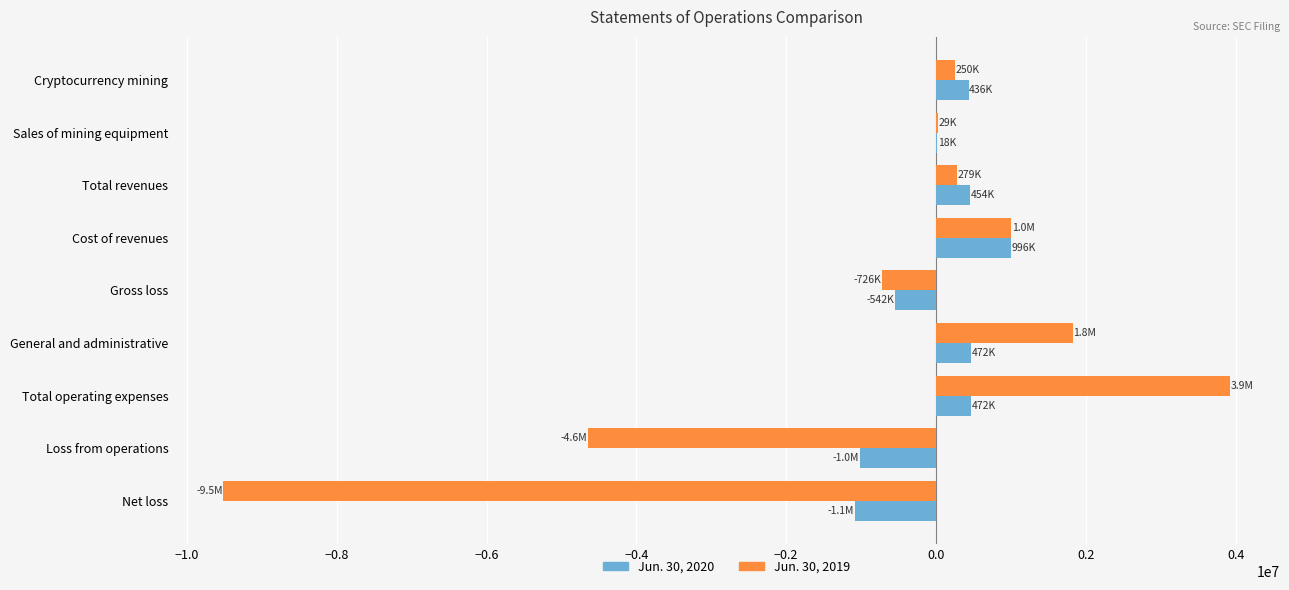

Which label corresponds to the largest value in the chart?

Total operating expenses